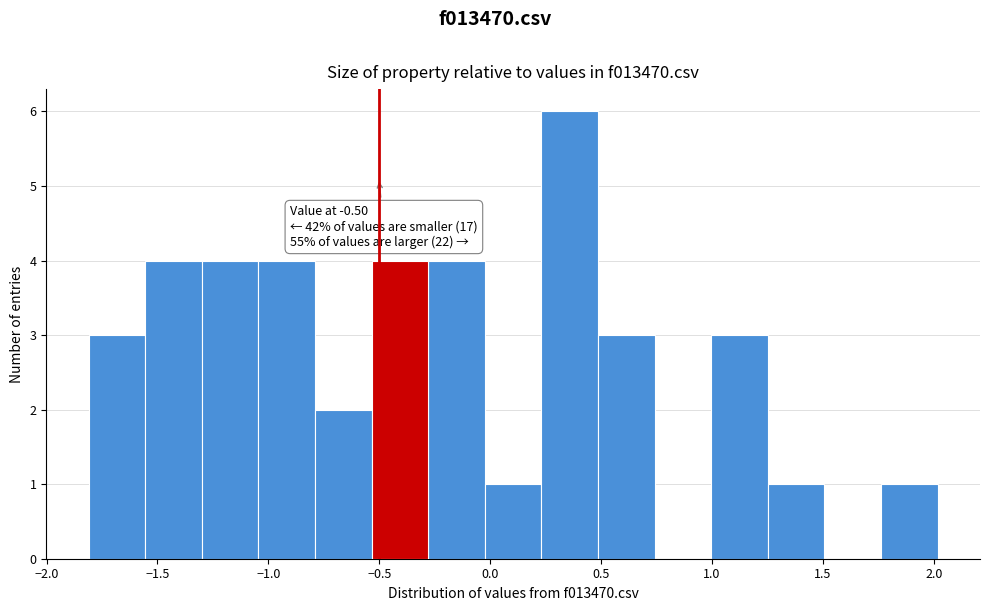

Which range on the x-axis has the tallest bar?

0.25 to 0.50